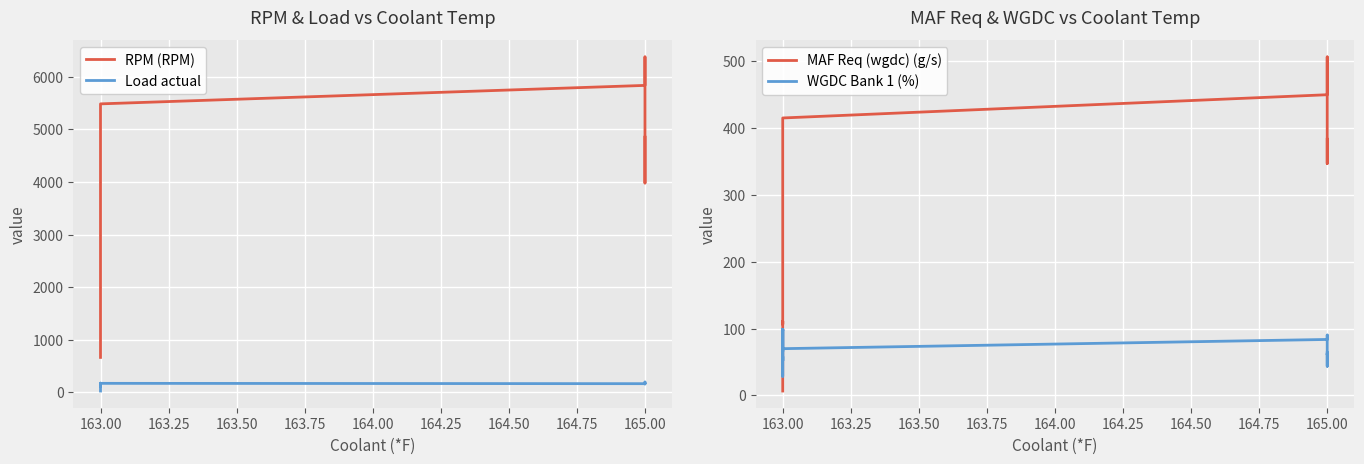

How many intersections are there between WGDC Bank 1 (%) and MAF Req (wgdc) (g/s)?

1